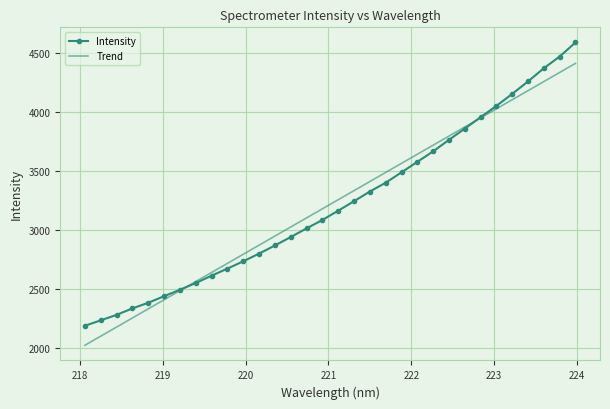

Which series has the widest spread of values?

Intensity